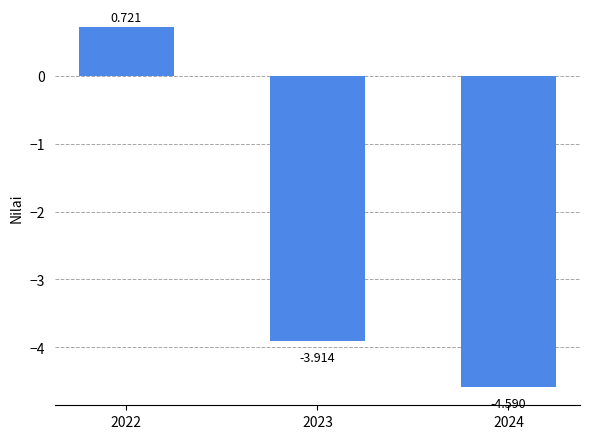

Read the value at 2023.

-3.9